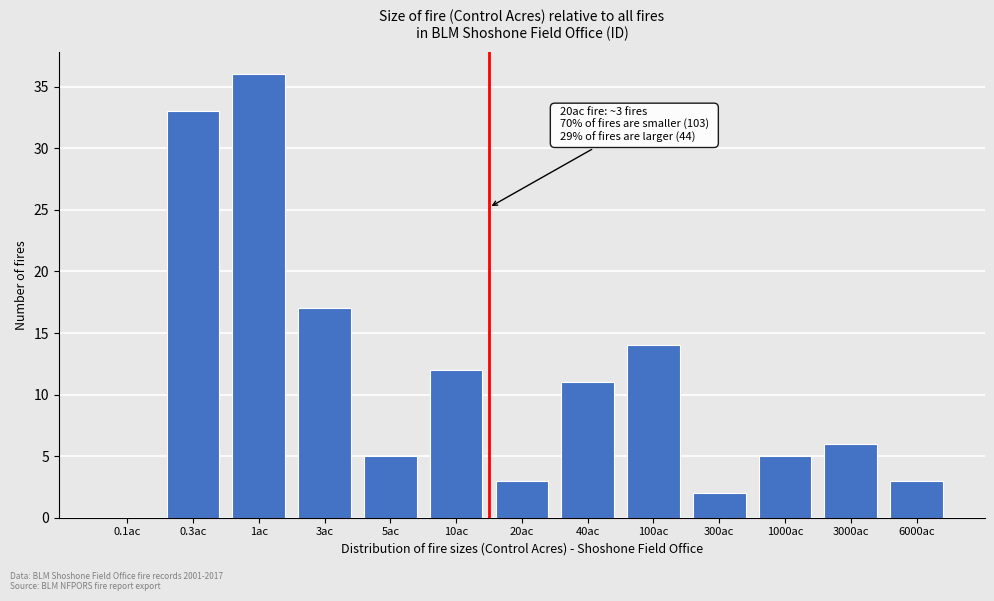

Reading left to right, list all the values displayed in this chart.

0.1ac=0	0.3ac=33	1ac=36	3ac=17	5ac=5	10ac=12	20ac=3	40ac=11	100ac=14	300ac=2	1000ac=5	3000ac=6	6000ac=3